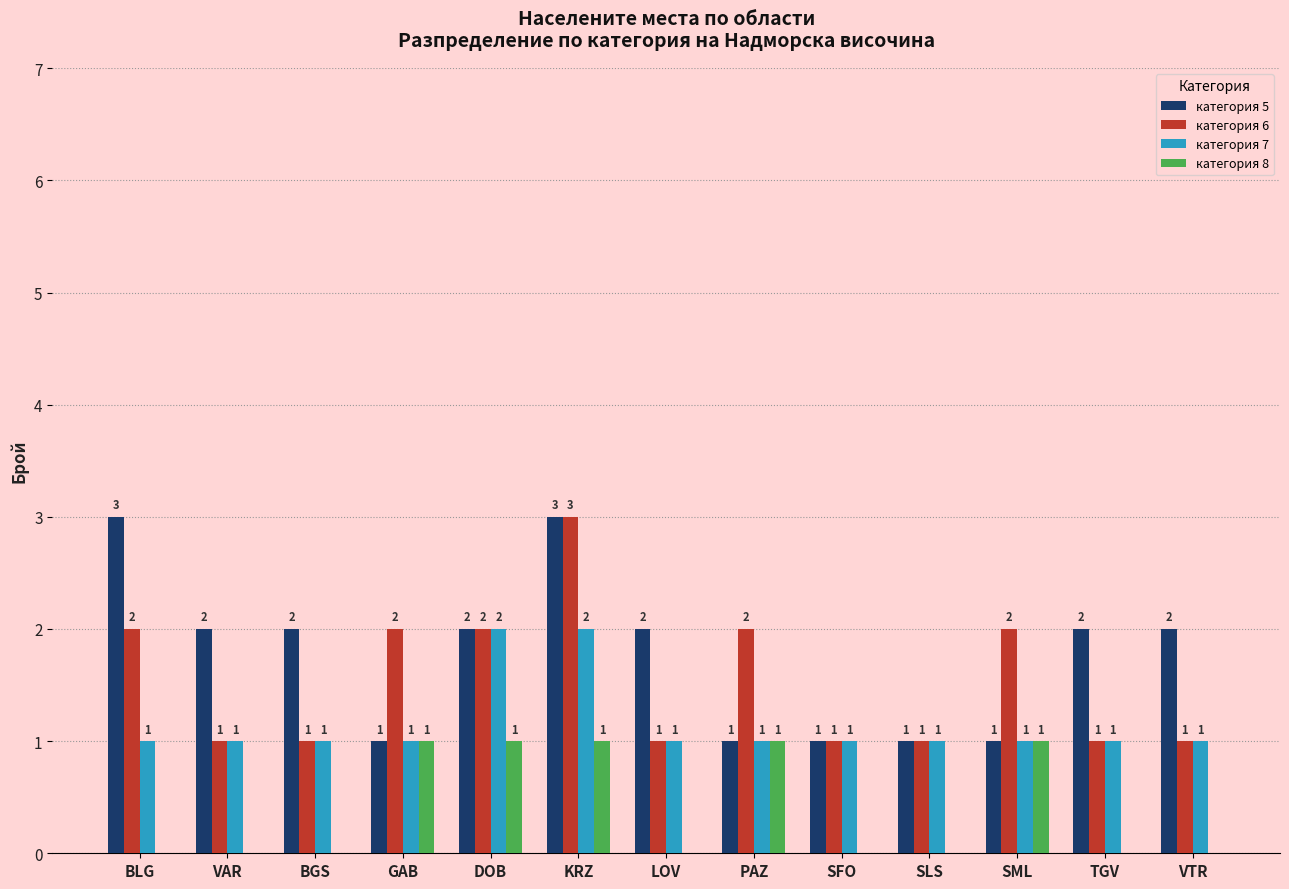

Count the категория 5 values in the range 1 to 2.

11